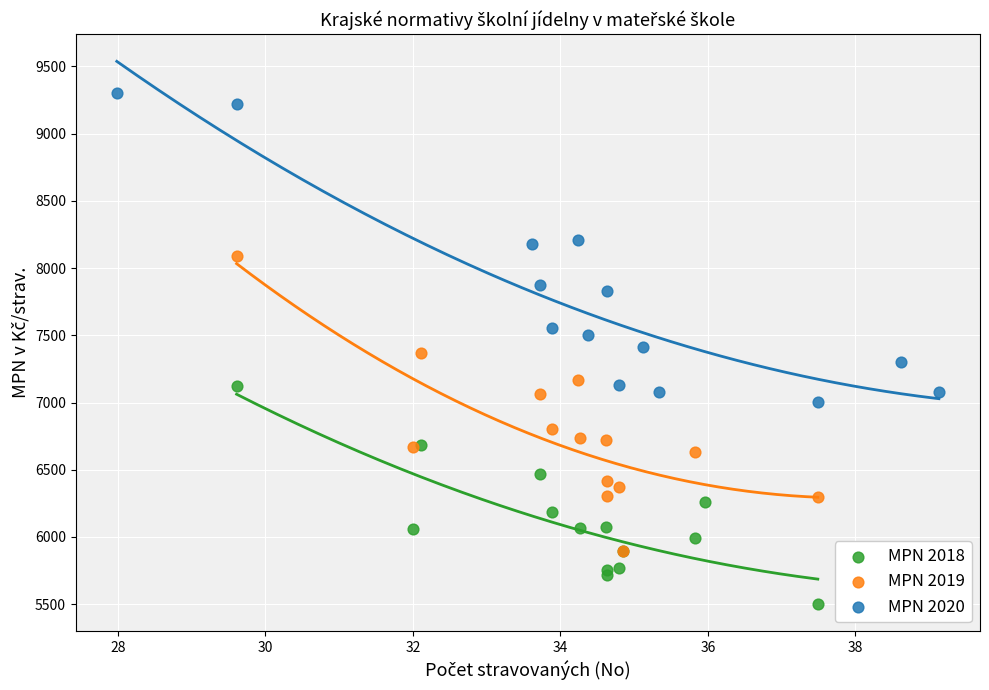

Which series reaches the minimum Y coordinate?

MPN 2018